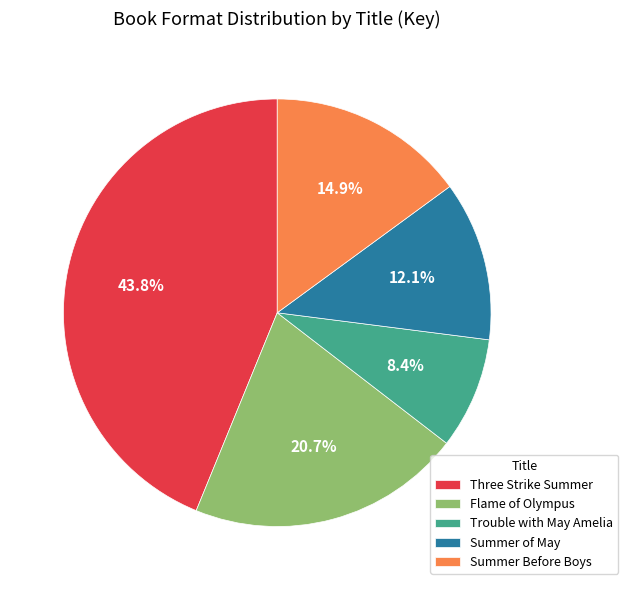

Is there any slice that represents more than half of the pie?

No